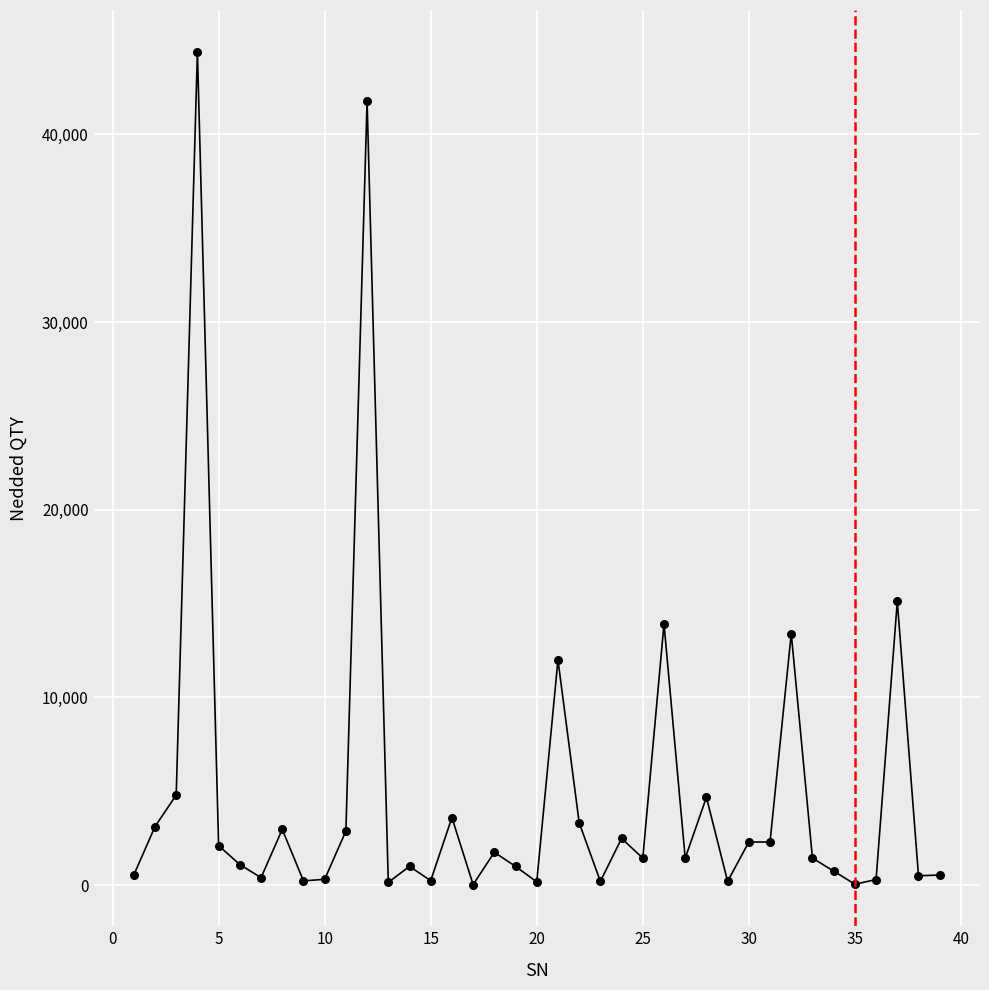

What is the greatest value displayed?

44400